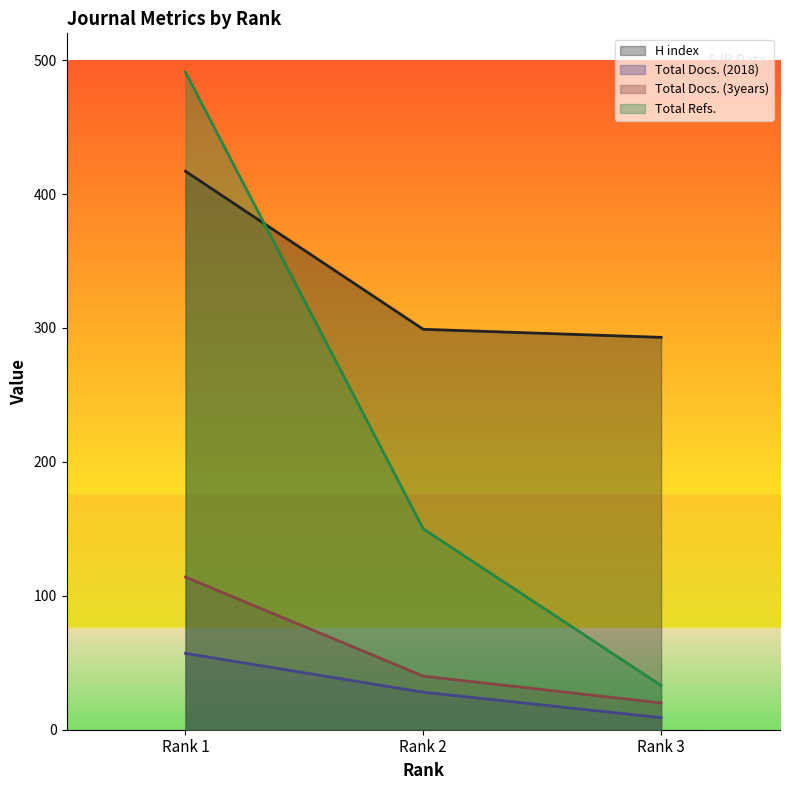

What is the approximate value of H index at Rank 3, to the nearest 50?

300